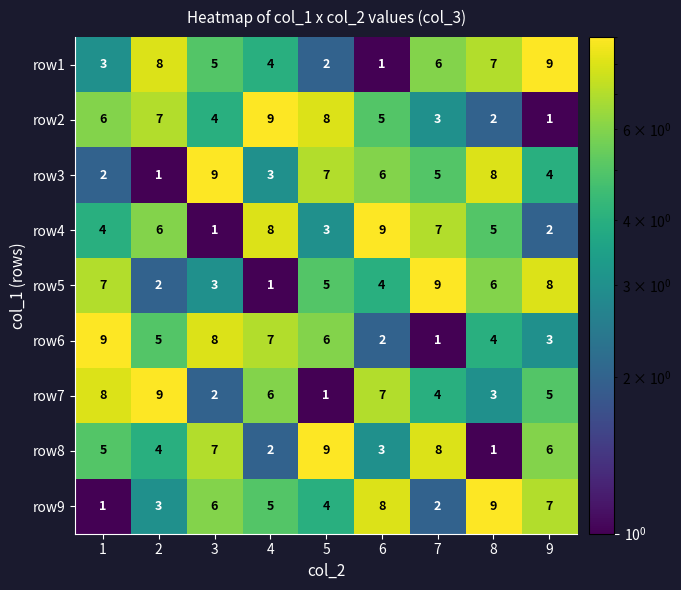

What is the greatest value displayed?

9